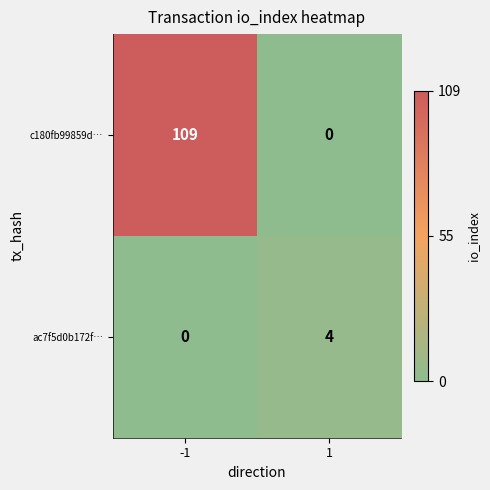

Rank the series by their maximum value, from highest to lowest.

c180fb99859d…, ac7f5d0b172f…